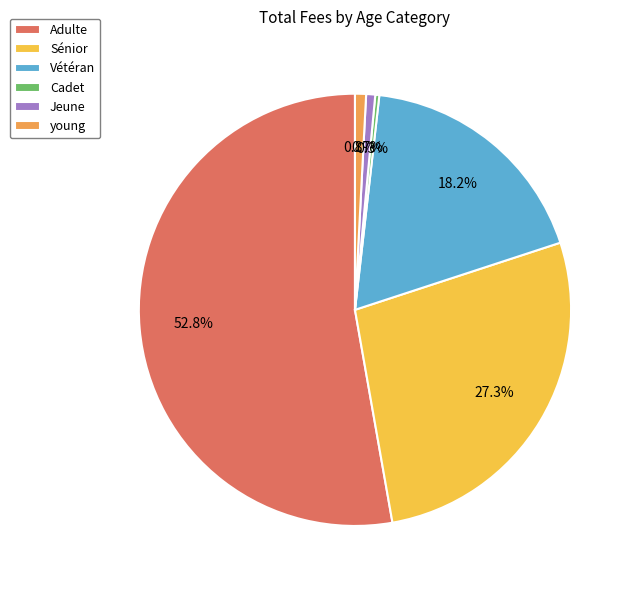

Count the number of slices in the pie.

6